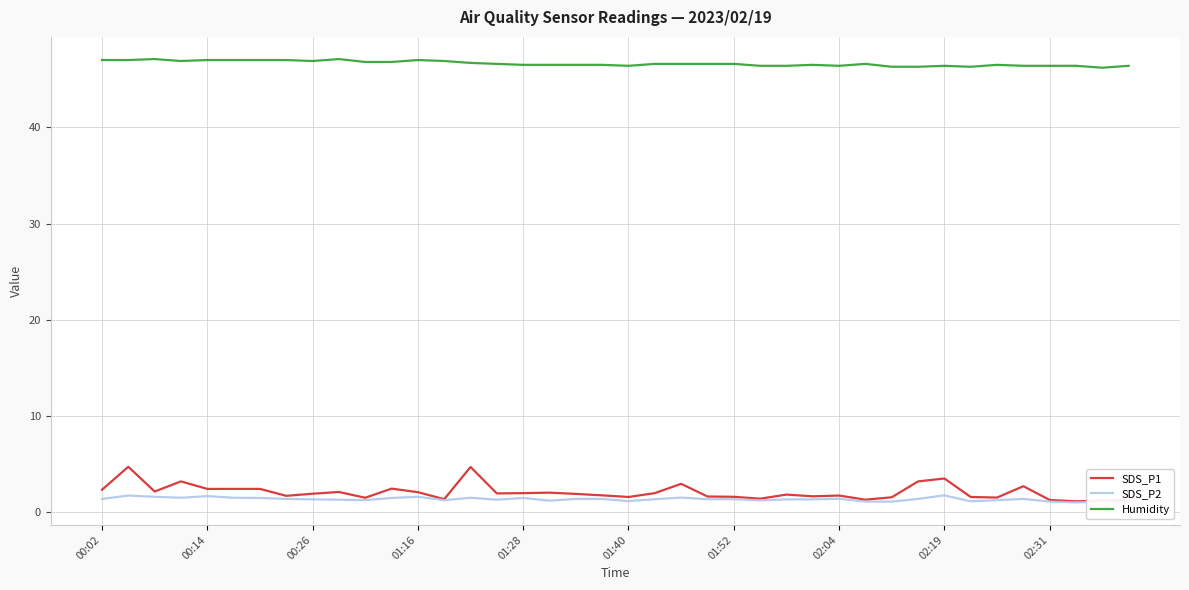

In Humidity, how many points are higher than both neighbors (excluding endpoints)?

7